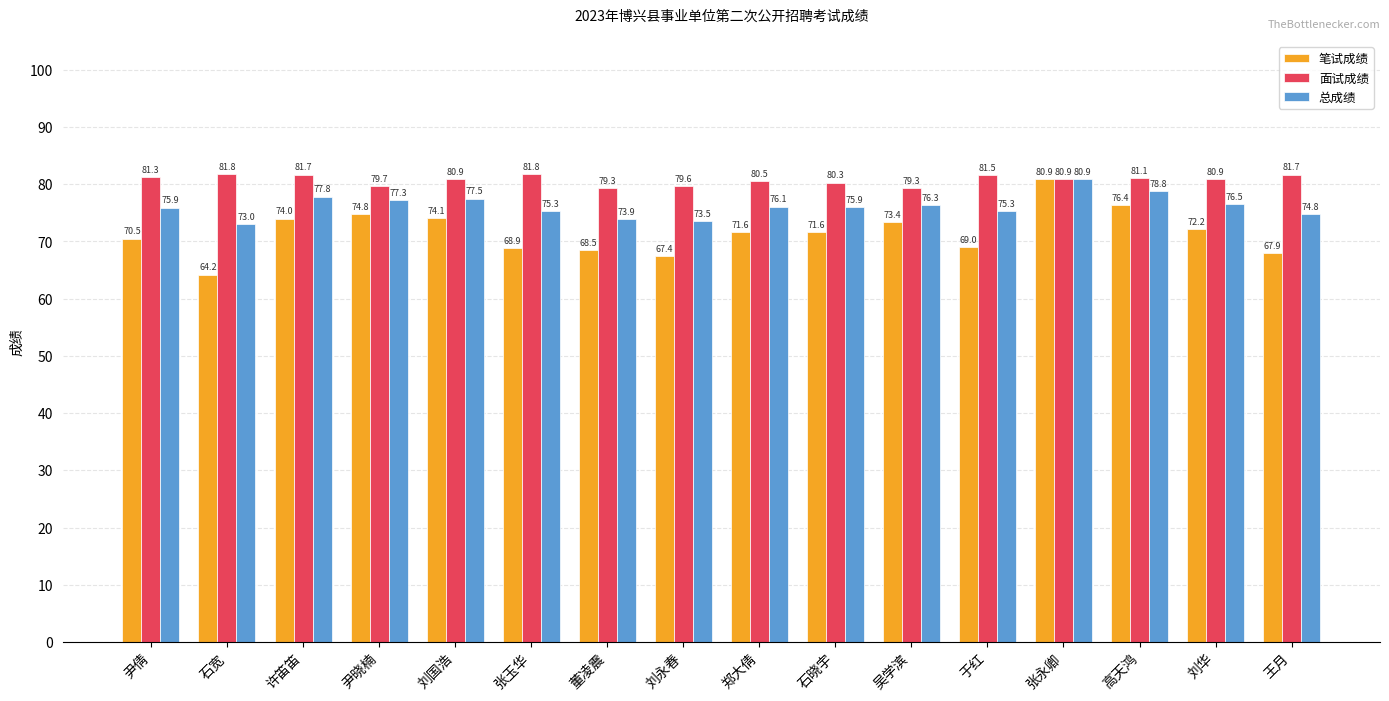

True or false: 总成绩 has a value of 133.0 at 尹晓楠.

False